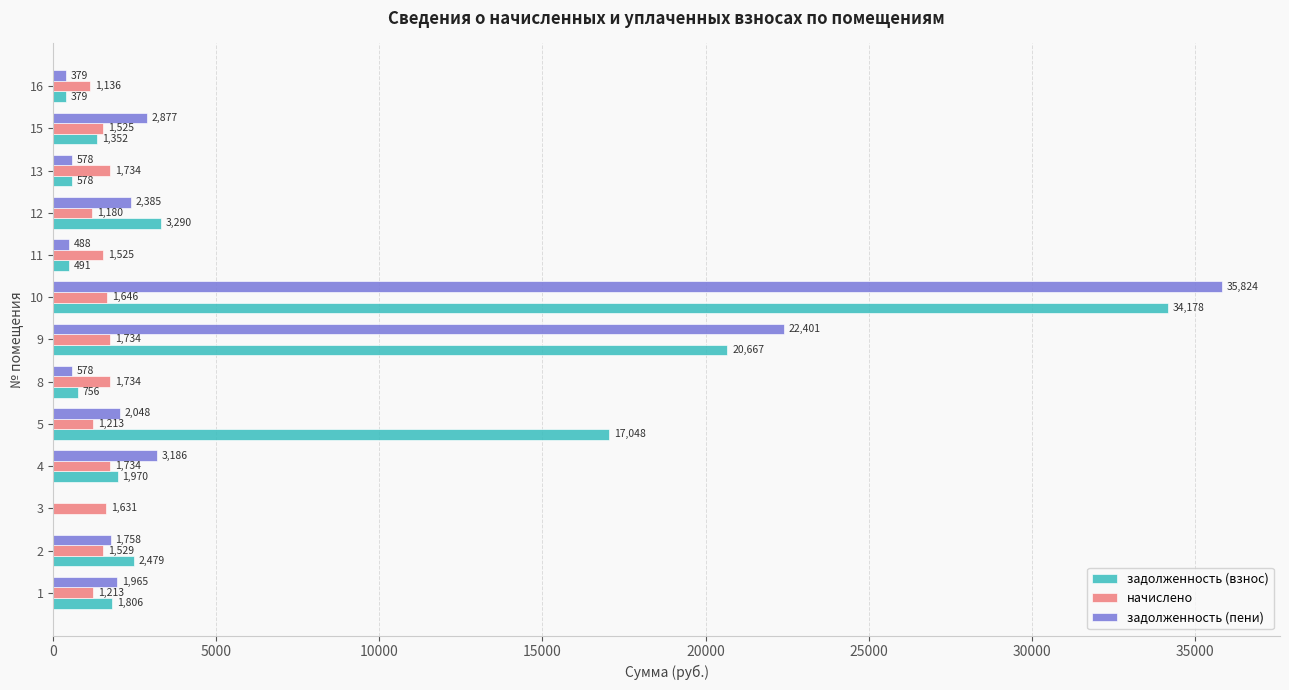

True or false: задолженность (взнос) has a value of 4075.9 at 2.

False